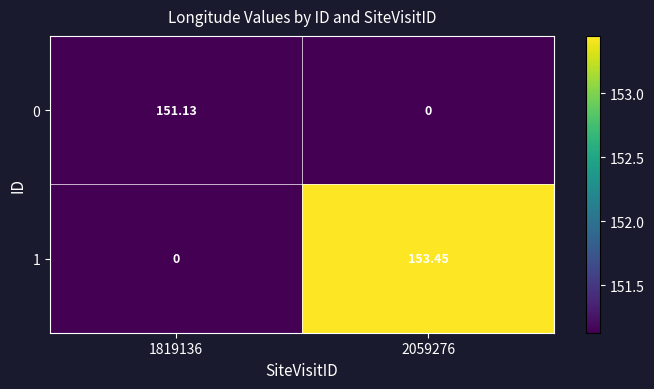

List the series in order of their overall mean, lowest first.

0, 1